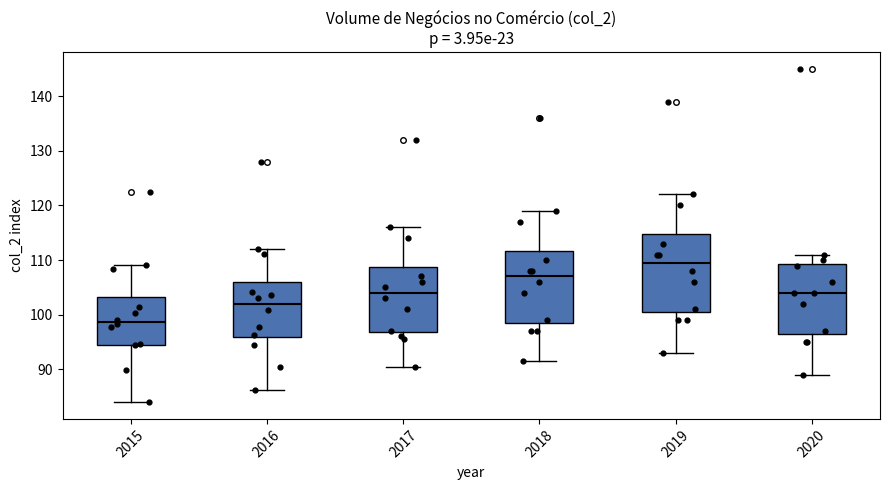

Reading left to right, read every box against the y-axis: the position of its median line, the range the box covers, and the ends of its whiskers. The values are not printed on the chart, so give them approximately, as read against the axis.

2015: median 99, box 95 to 103, whiskers 84 to 109
2016: median 102, box 96 to 106, whiskers 86 to 112
2017: median 104, box 97 to 109, whiskers 90 to 116
2018: median 107, box 99 to 112, whiskers 92 to 119
2019: median 110, box 101 to 115, whiskers 93 to 122
2020: median 104, box 97 to 109, whiskers 89 to 111